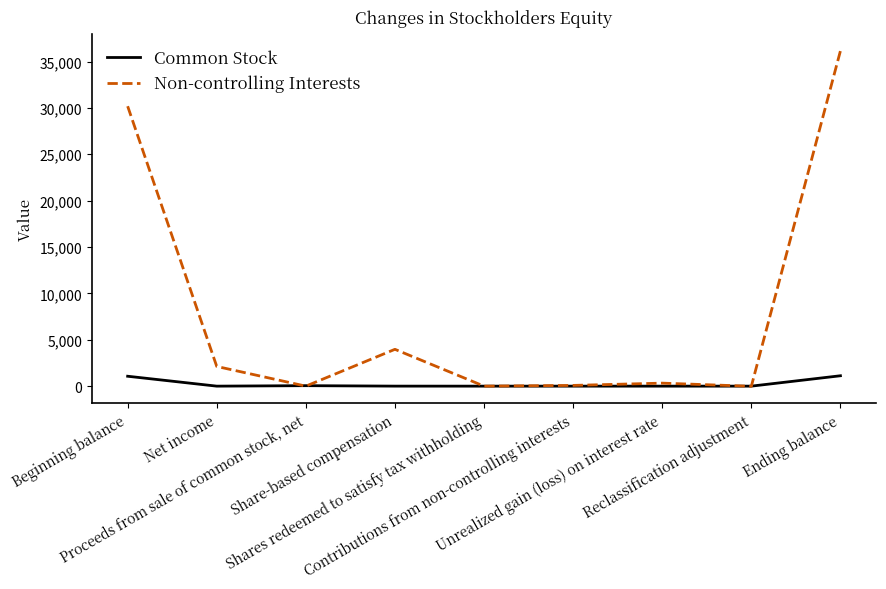

Where is Non-controlling Interests nearest to the value 18064?

Beginning balance